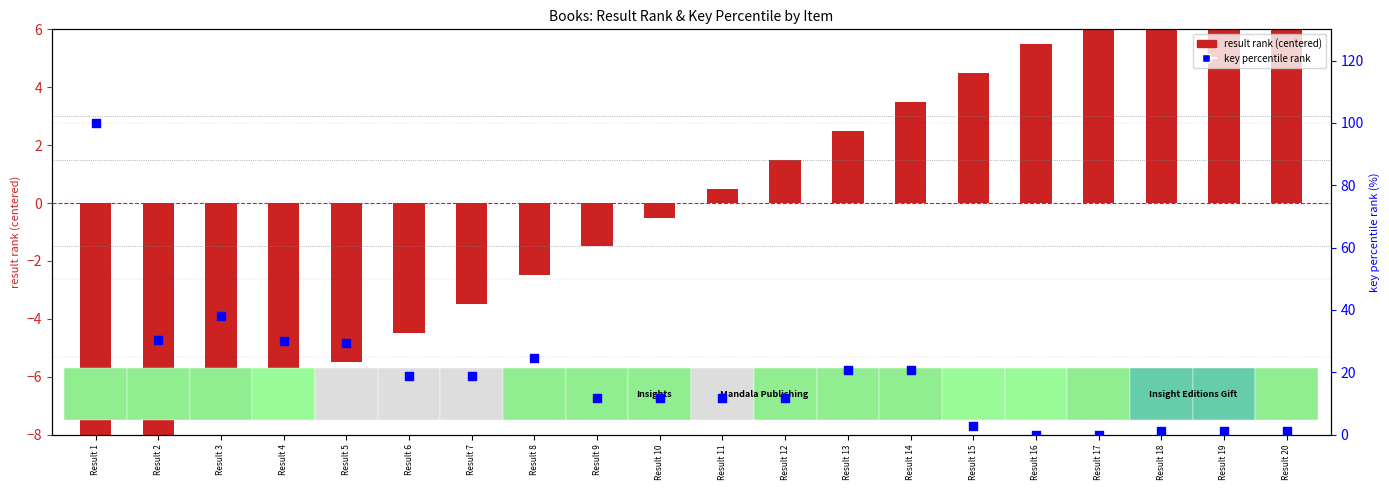

Is the value of result rank (centered) at Result 13 greater than the value of key percentile rank at Result 4?

No